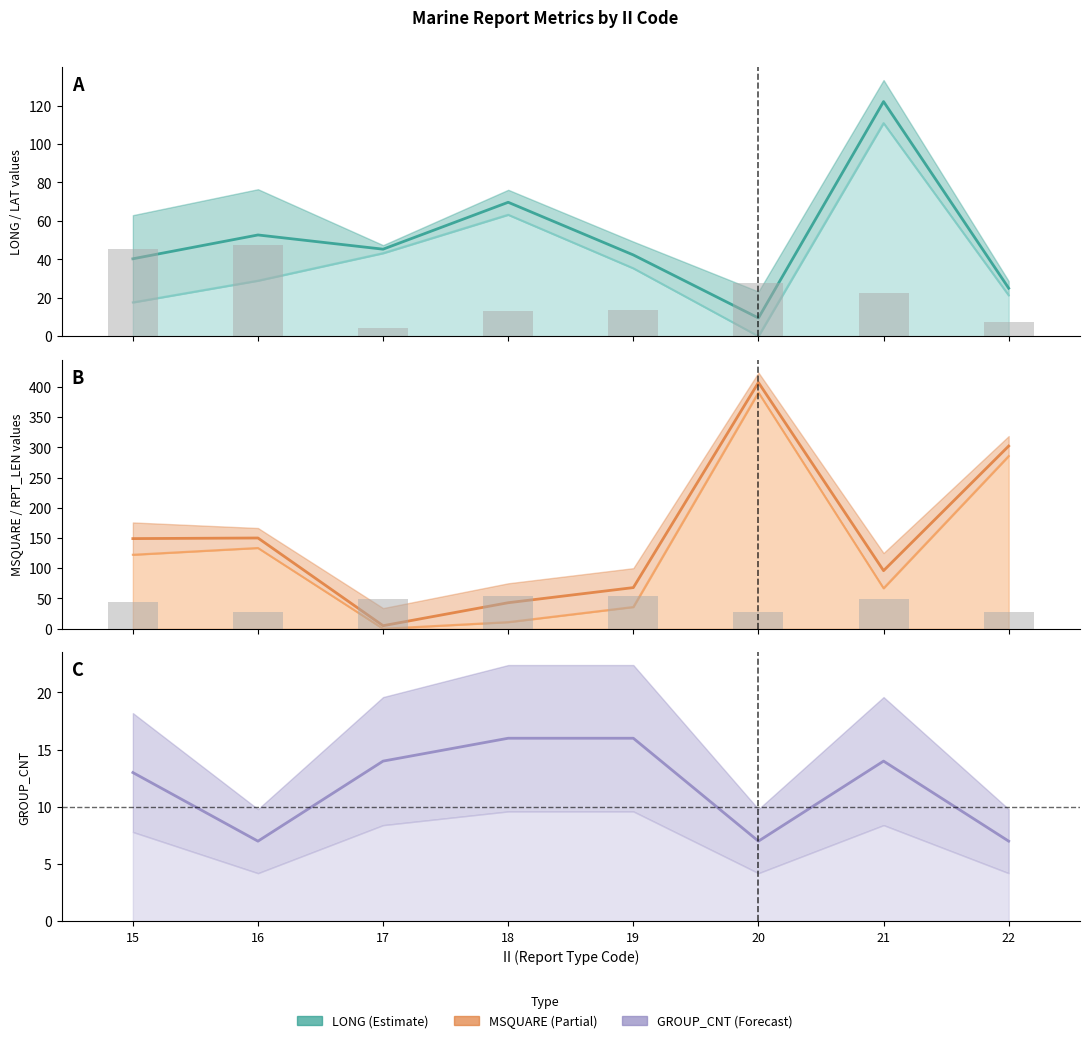

Reading left to right, list all the values displayed in this chart.

LONG: 40.3	52.7	45.3	69.7	42.3	9.5	122.1	25.0
LAT: 45.4	47.6	4.2	13.0	13.9	27.5	22.4	7.4
MSQUARE: 149.0	150.0	5.0	43.0	68.0	407.0	96.0	302.0
RPT_LEN: 44.5	27.5	48.5	53.5	53.5	27.5	48.5	27.5
GROUP_CNT: 13.0	7.0	14.0	16.0	16.0	7.0	14.0	7.0